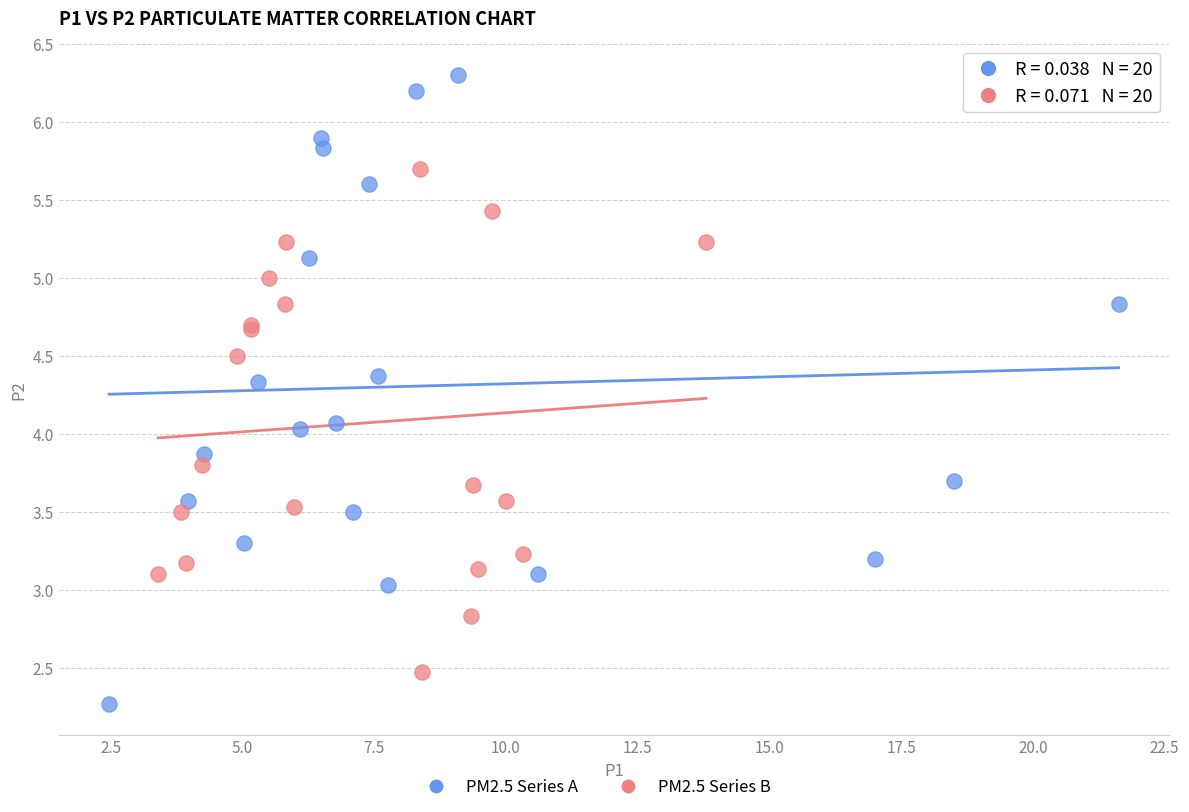

Which series has the widest spread of Y values?

PM2.5 Series A